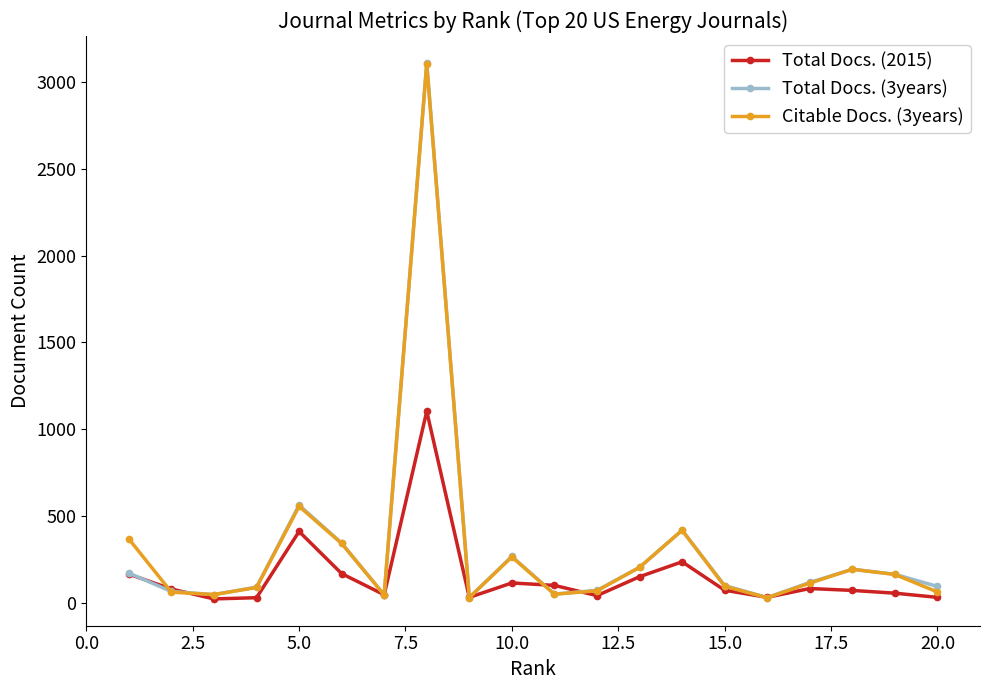

What is the greatest value displayed?

3113